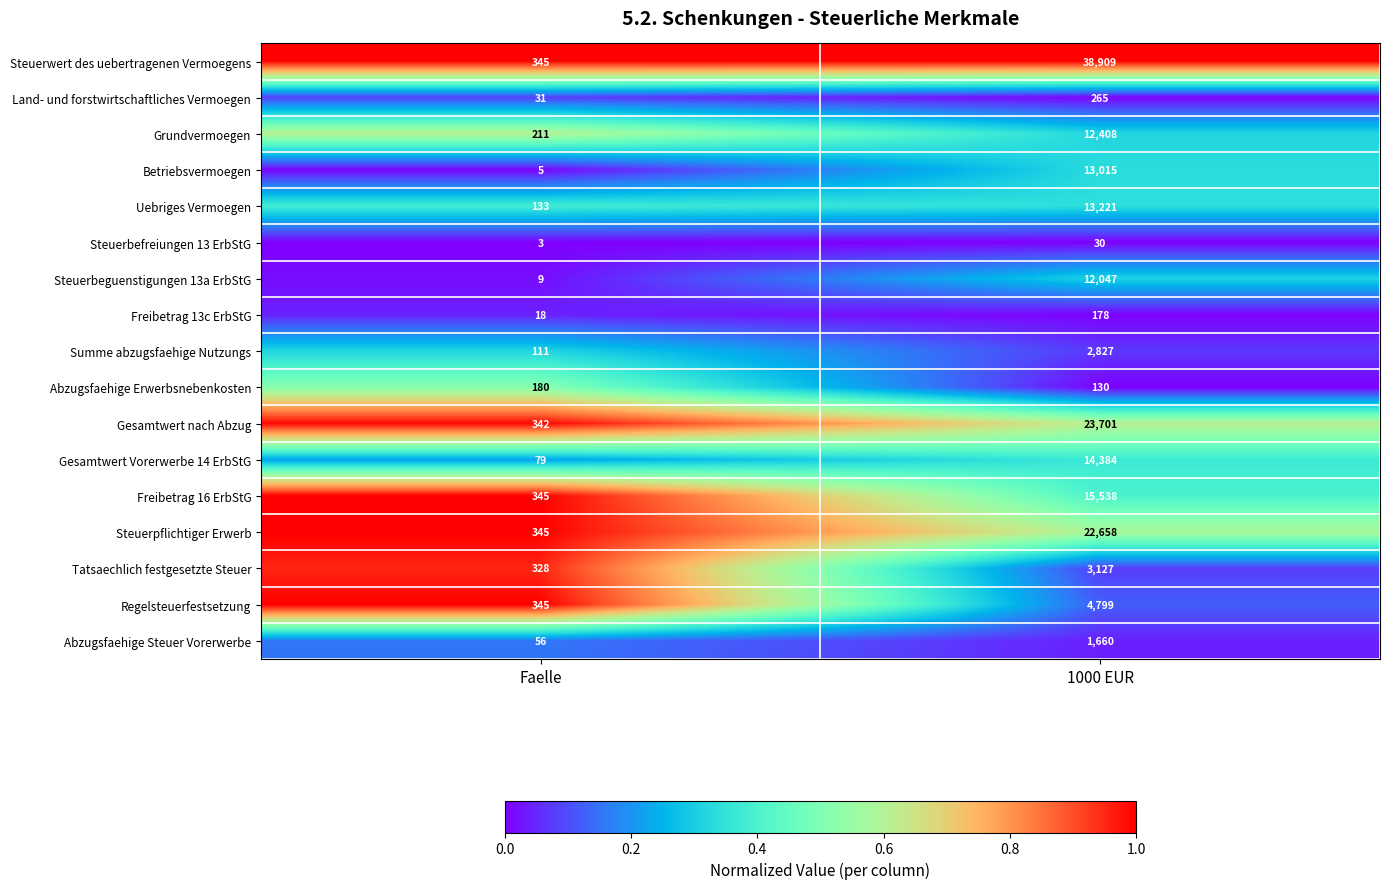

Which series has the widest spread of values?

Steuerwert des uebertragenen Vermoegens